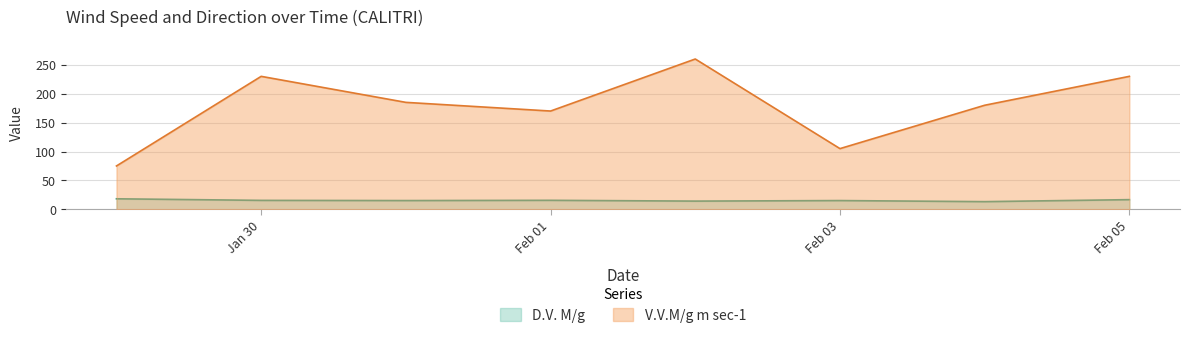

Rank the series by their maximum value, from highest to lowest.

V.V.M/g m sec-1, D.V. M/g